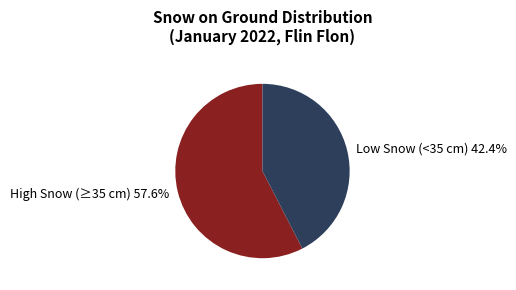

What is the smallest slice in the pie chart?

Low Snow (<35 cm)